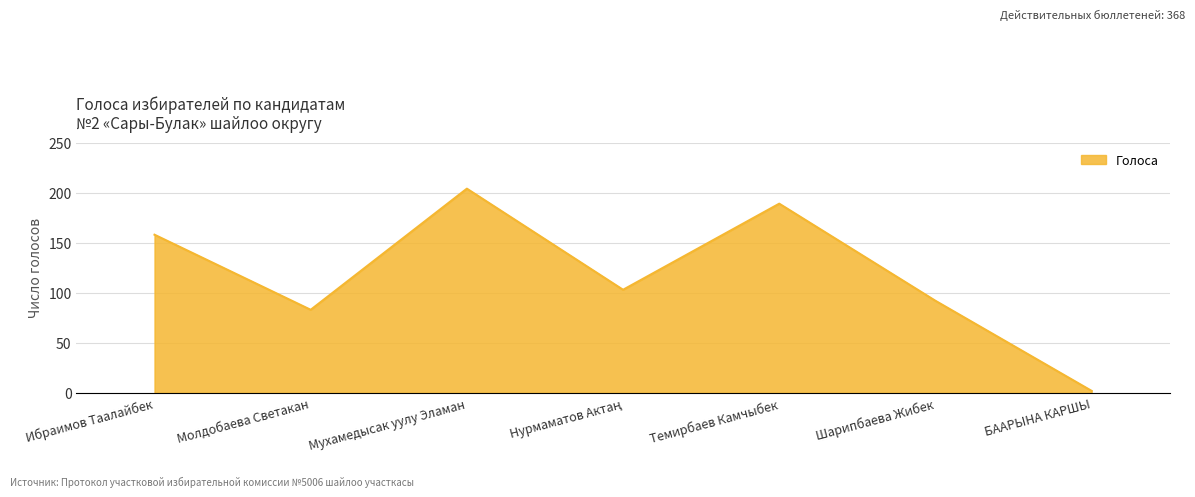

What is the approximate value at Шарипбаева Жибек, to the nearest 50?

100